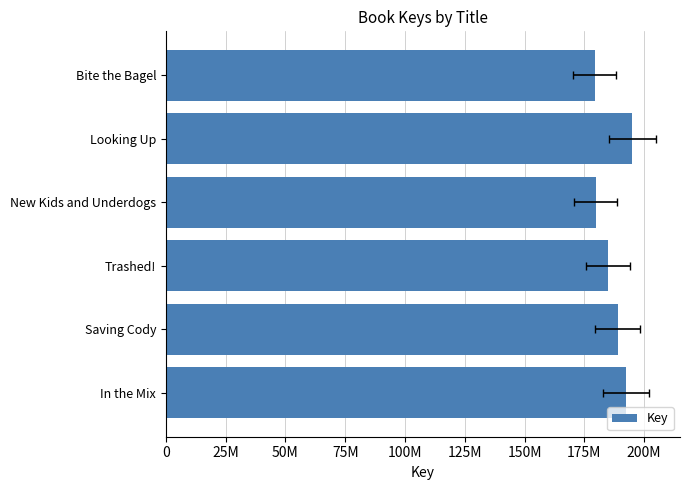

Reading left to right, extract all data points from this chart.

192345133	188920025	184956211	179720195	195021654	179265742